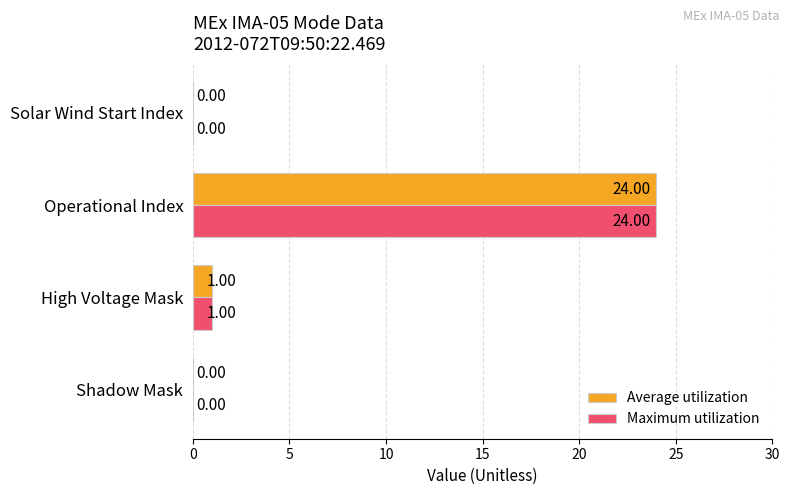

Which label corresponds to the largest value in the chart?

Operational Index